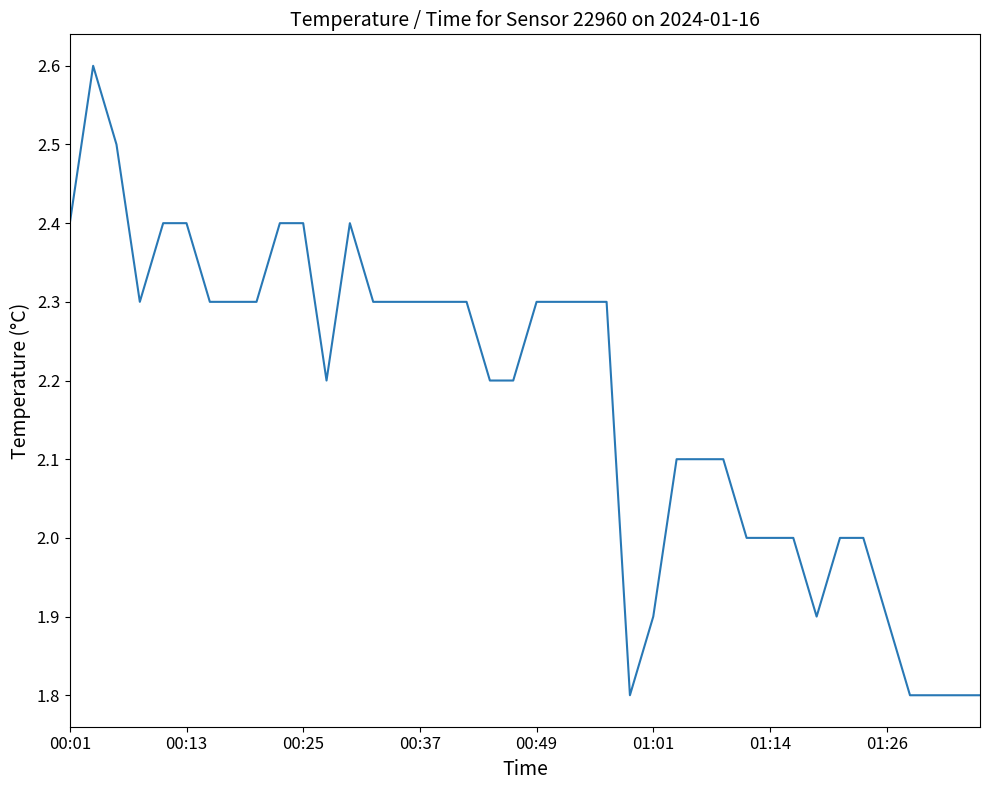

What is the difference between the maximum and minimum values?

0.8